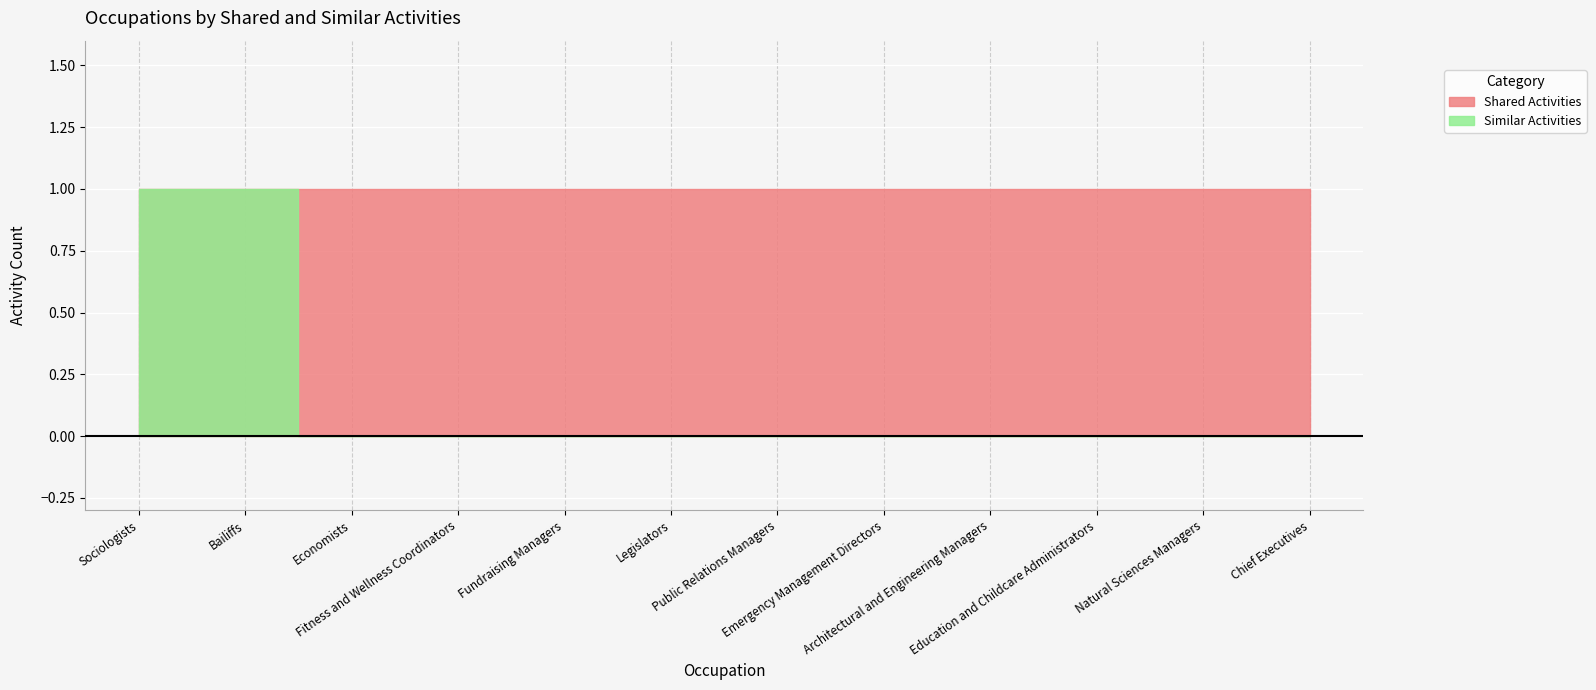

Which series changed the most between Public Relations Managers and Natural Sciences Managers?

Shared Activities